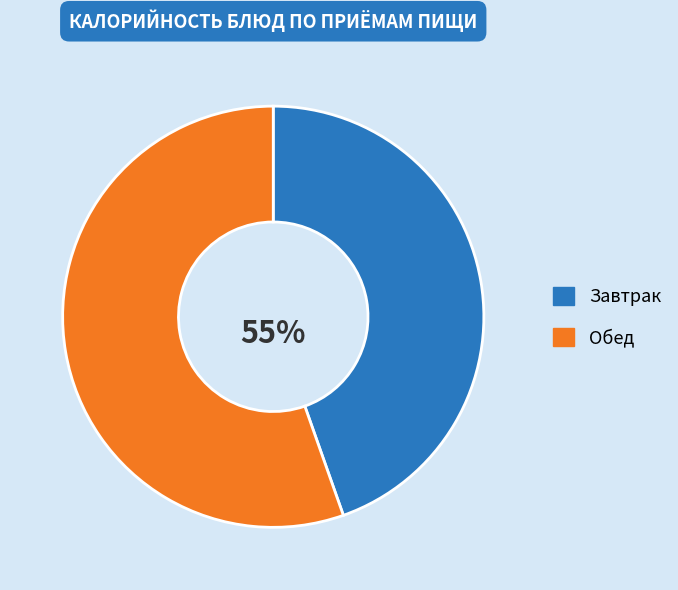

Count the number of slices in the pie.

2